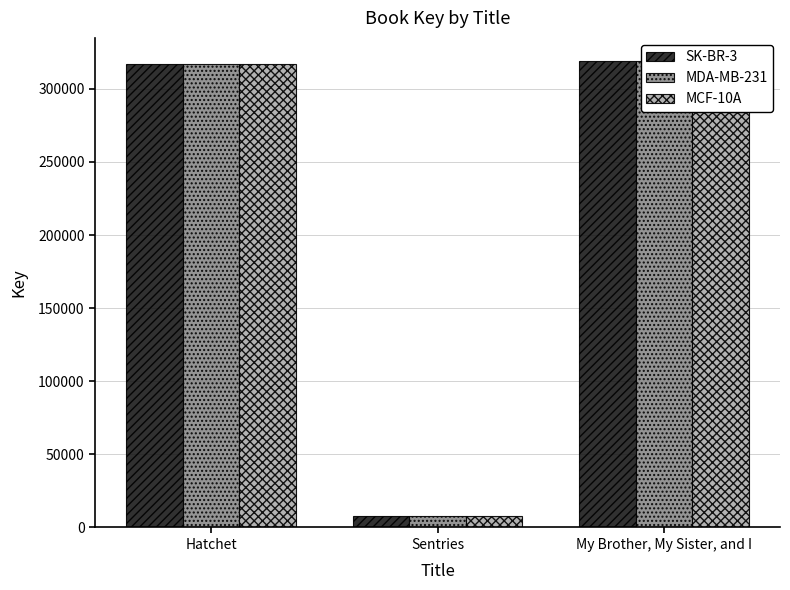

Which has a higher value, Sentries or My Brother, My Sister, and I?

My Brother, My Sister, and I